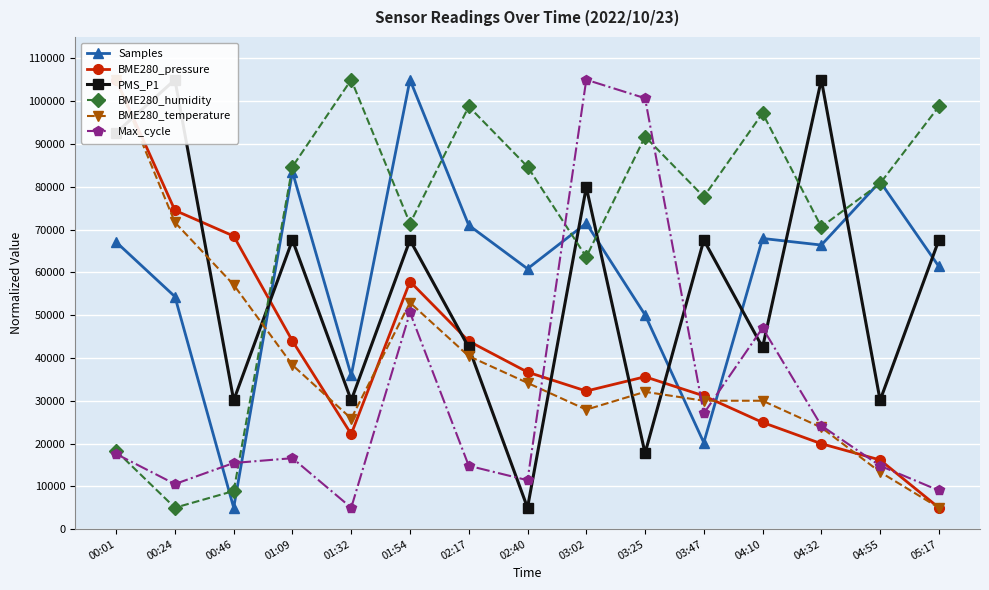

What is the value of the Max_cycle point at the 12th from the left?

47006.6